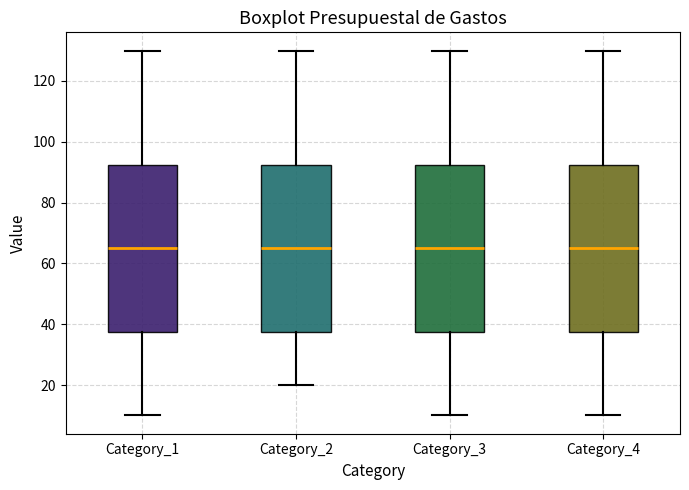

Where does the upper whisker of the box for Category_1 end on the y-axis? The values are not printed on the chart, so give them approximately, as read against the axis.

130